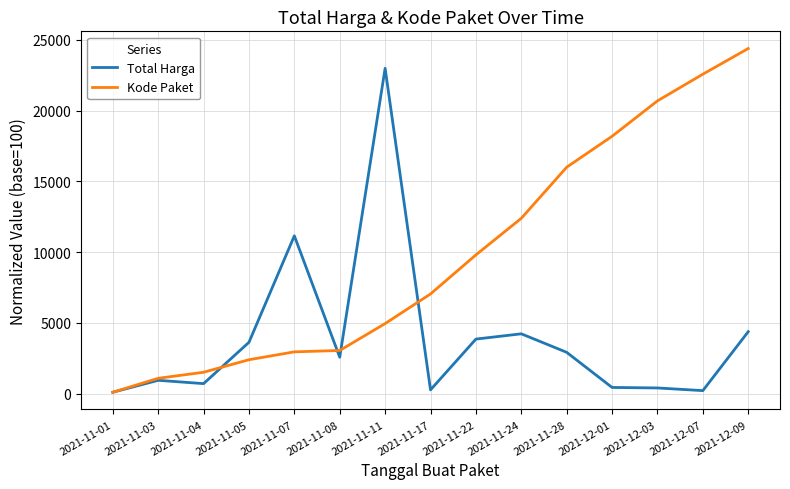

What position from the left is 2021-12-09?

15